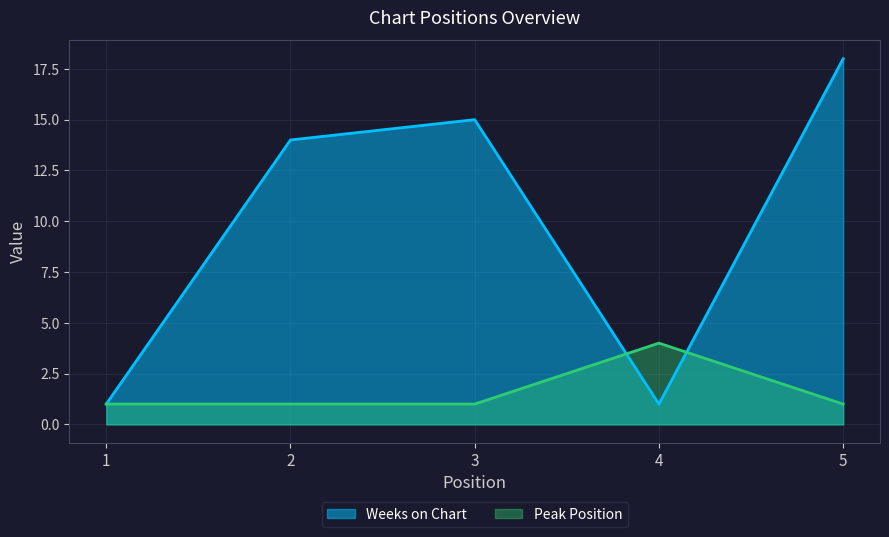

Which series has the largest range (max minus min)?

Weeks on Chart